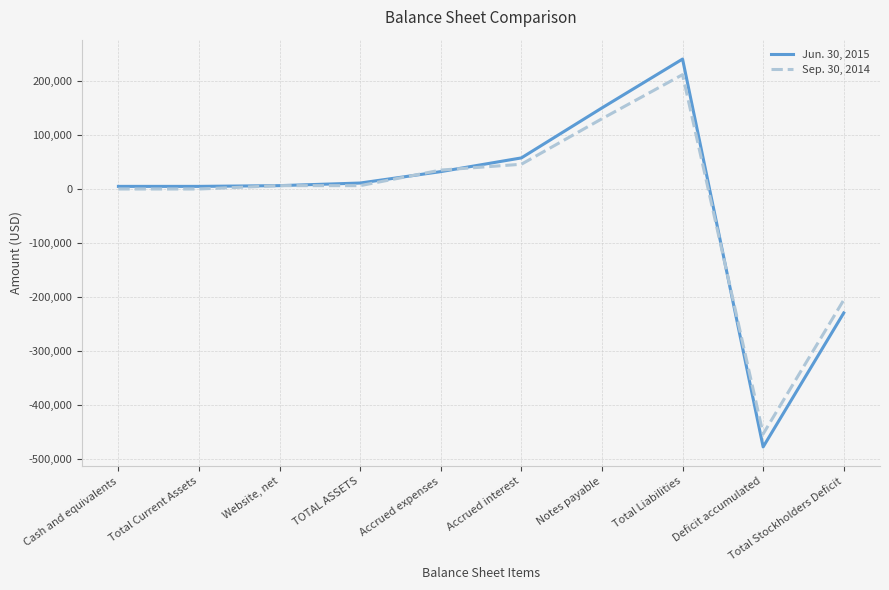

List the series in order of their peak value, highest first.

Jun. 30, 2015, Sep. 30, 2014